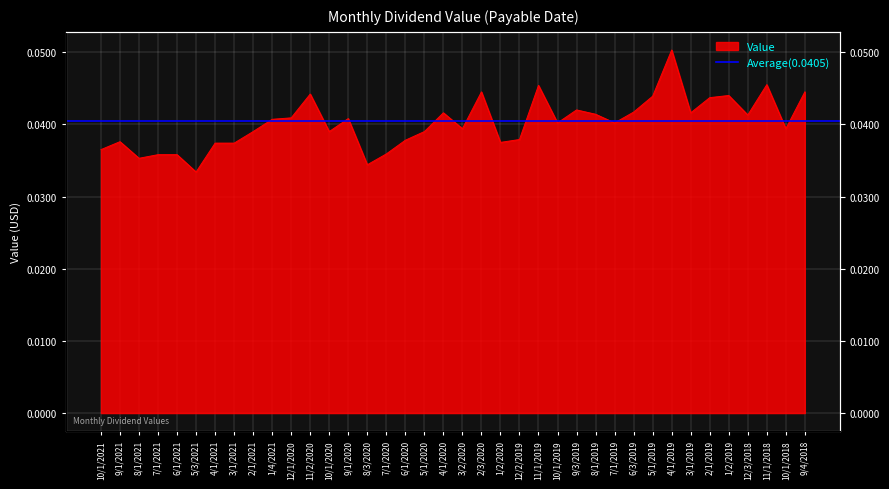

Reading left to right, list all the values displayed in this chart.

10/1/2021=0.0	9/1/2021=0.0	8/1/2021=0.0	7/1/2021=0.0	6/1/2021=0.0	5/3/2021=0.0	4/1/2021=0.0	3/1/2021=0.0	2/1/2021=0.0	1/4/2021=0.0	12/1/2020=0.0	11/2/2020=0.0	10/1/2020=0.0	9/1/2020=0.0	8/3/2020=0.0	7/1/2020=0.0	6/1/2020=0.0	5/1/2020=0.0	4/1/2020=0.0	3/2/2020=0.0	2/3/2020=0.0	1/2/2020=0.0	12/2/2019=0.0	11/1/2019=0.0	10/1/2019=0.0	9/3/2019=0.0	8/1/2019=0.0	7/1/2019=0.0	6/3/2019=0.0	5/1/2019=0.0	4/1/2019=0.1	3/1/2019=0.0	2/1/2019=0.0	1/2/2019=0.0	12/3/2018=0.0	11/1/2018=0.0	10/1/2018=0.0	9/4/2018=0.0